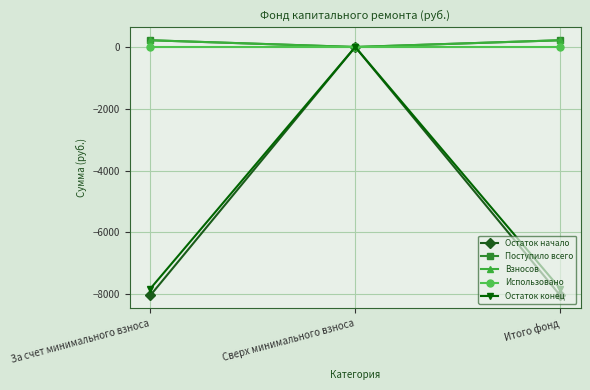

What is the average value of the Остаток начало series?

-5356.5